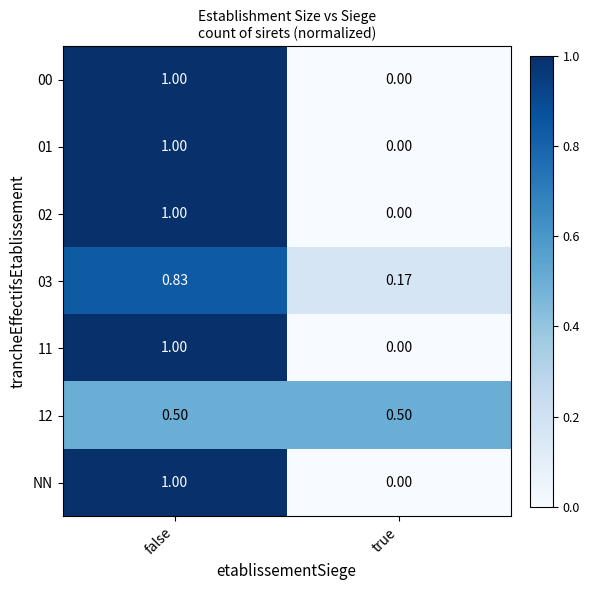

What is the total value across all series at true?

0.7